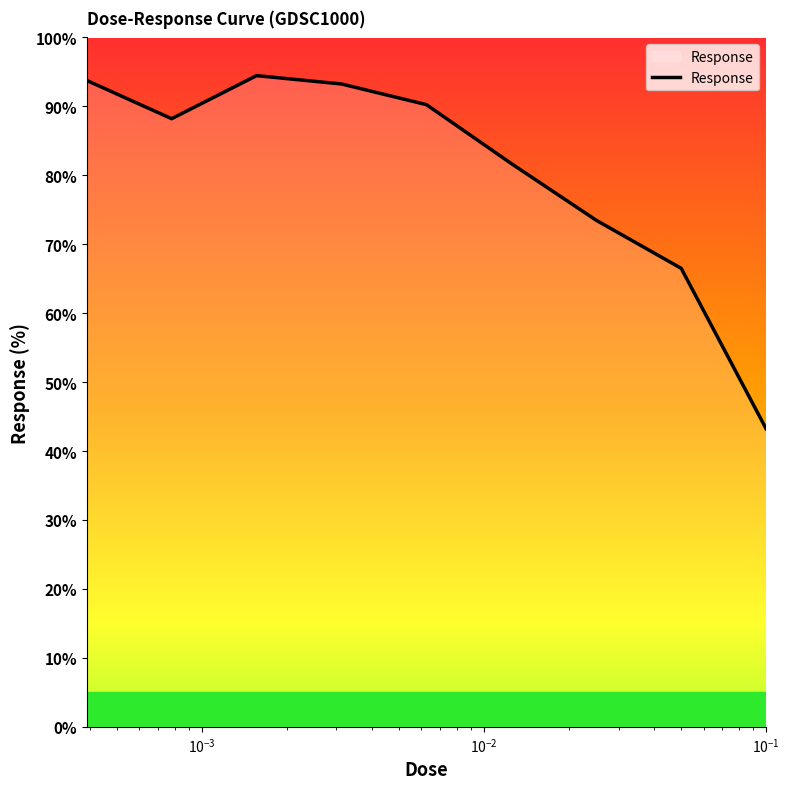

What is the greatest value displayed?

94.5